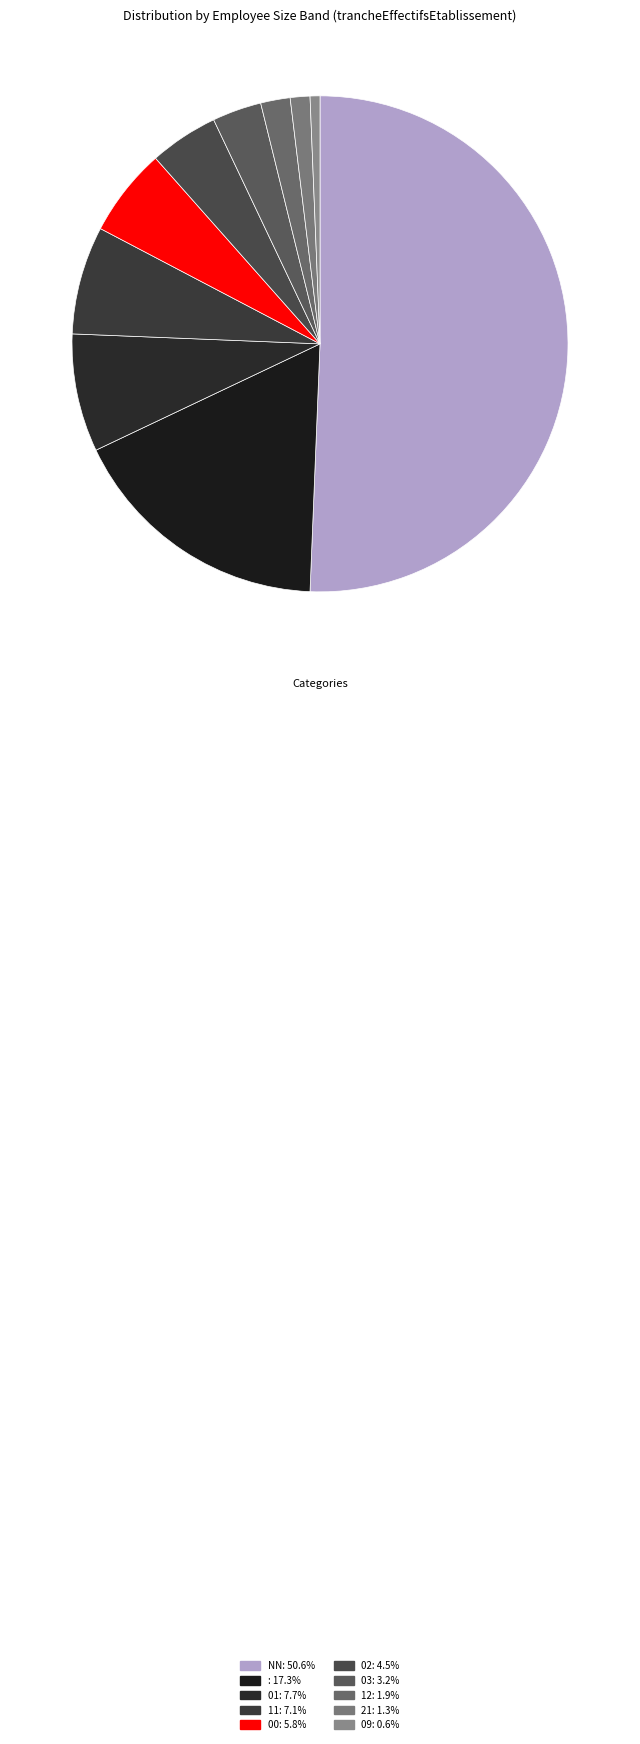

To the nearest percent, what is the difference between the largest and smallest slice percentages?

50%